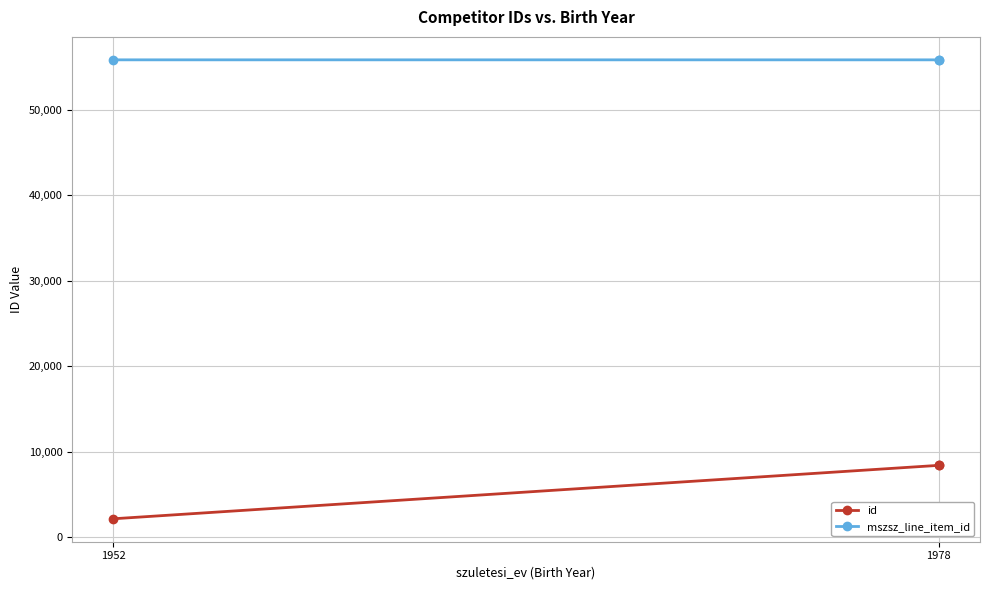

What value does the mszsz_line_item_id series have at 1978?

55858